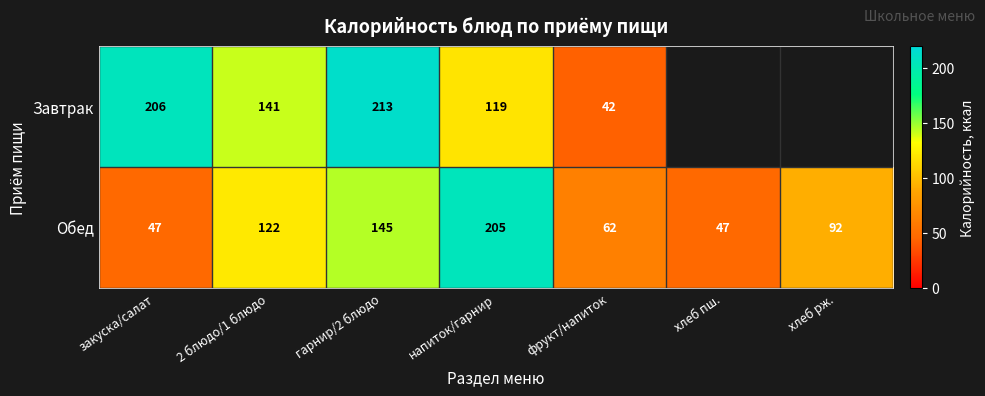

Is it true that Обед equals 13 at закуска/салат?

False